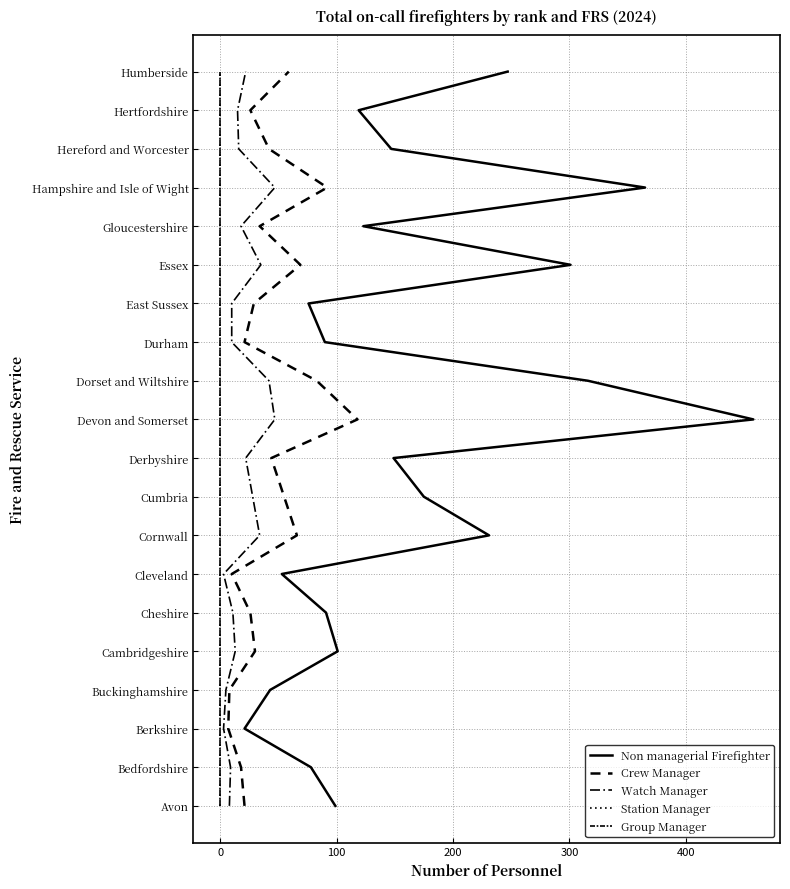

What is the sum of the Station Manager values at 7 and 9?

16